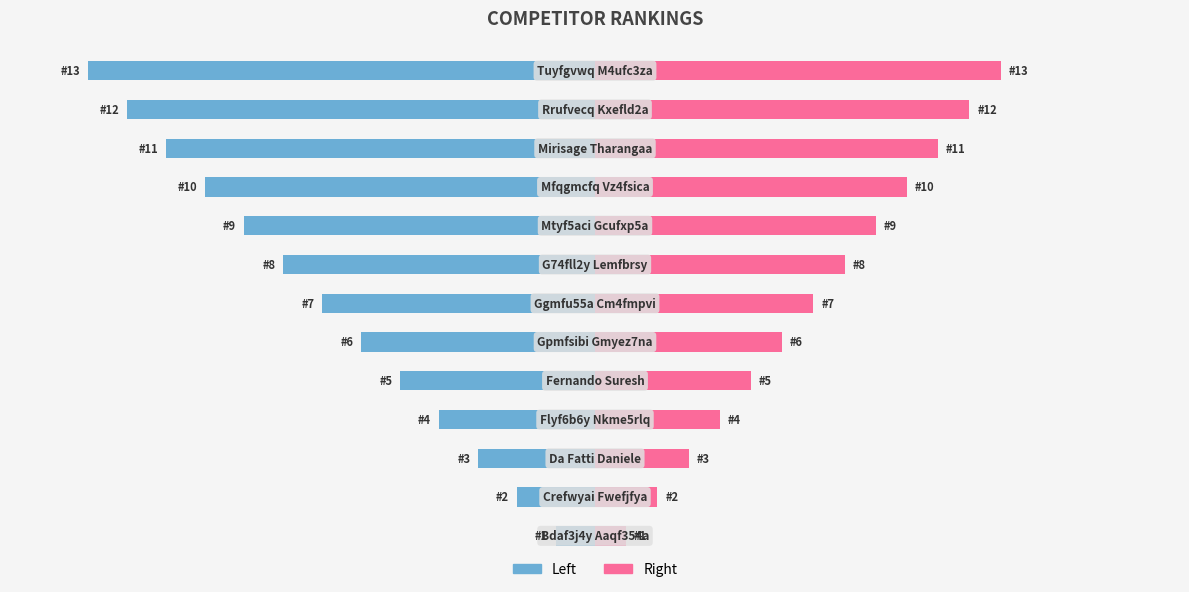

The value of Rank (Left) at 2 is -3000. True or false?

True